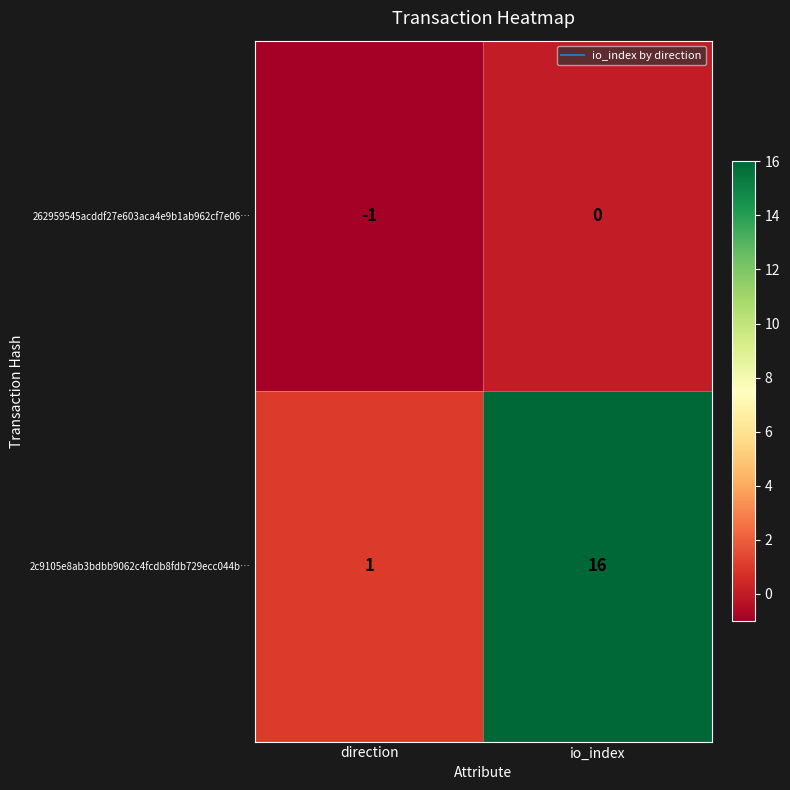

Reading right to left, extract all data points from this chart.

262959545acddf27e603aca4e9b1ab962cf7e06…: io_index=0	direction=-1
2c9105e8ab3bdbb9062c4fcdb8fdb729ecc044b…: io_index=16	direction=1